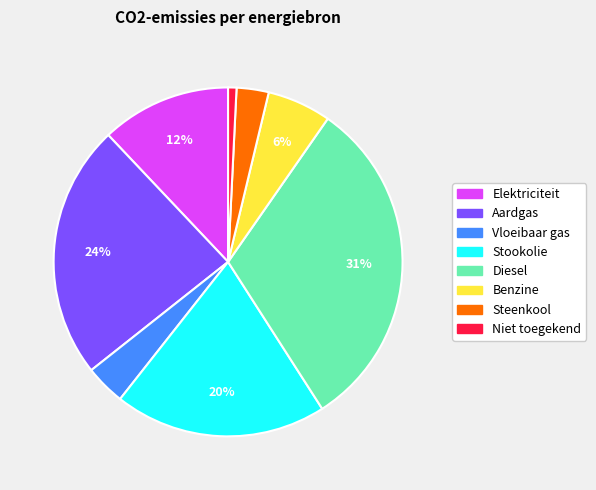

Approximately how many times larger is the value at Niet toegekend compared to Vloeibaar gas?

0.2